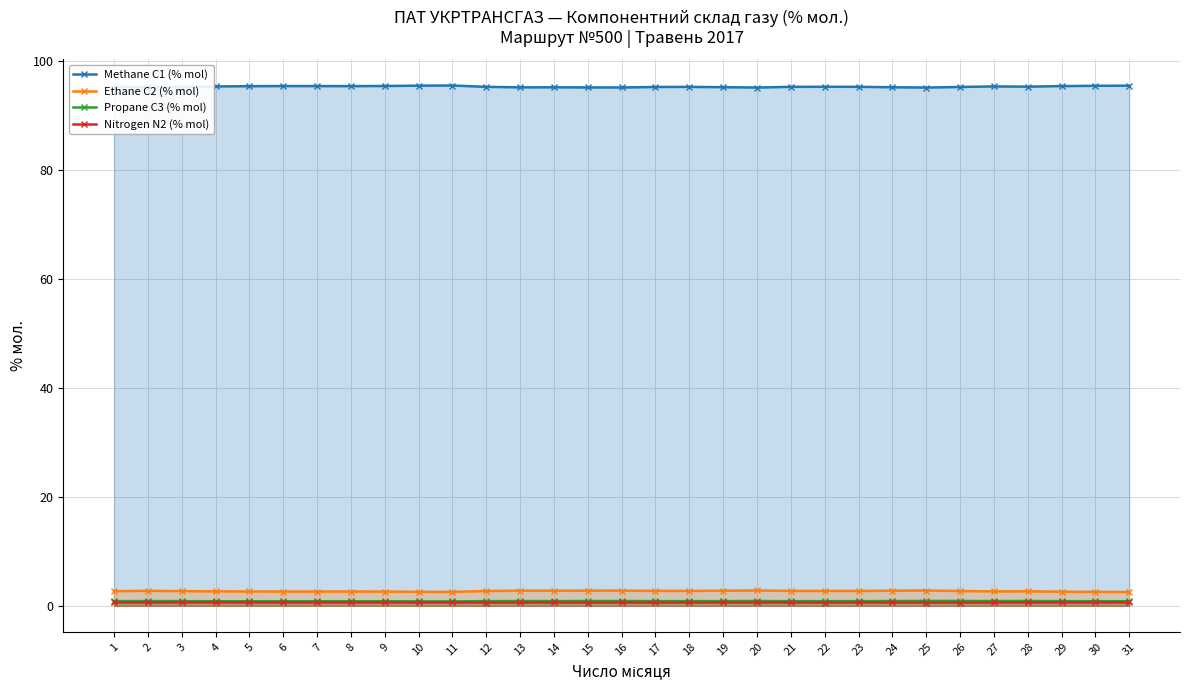

List the series in order of their peak value, highest first.

Methane C1 (% mol), Ethane C2 (% mol), Propane C3 (% mol), Nitrogen N2 (% mol)